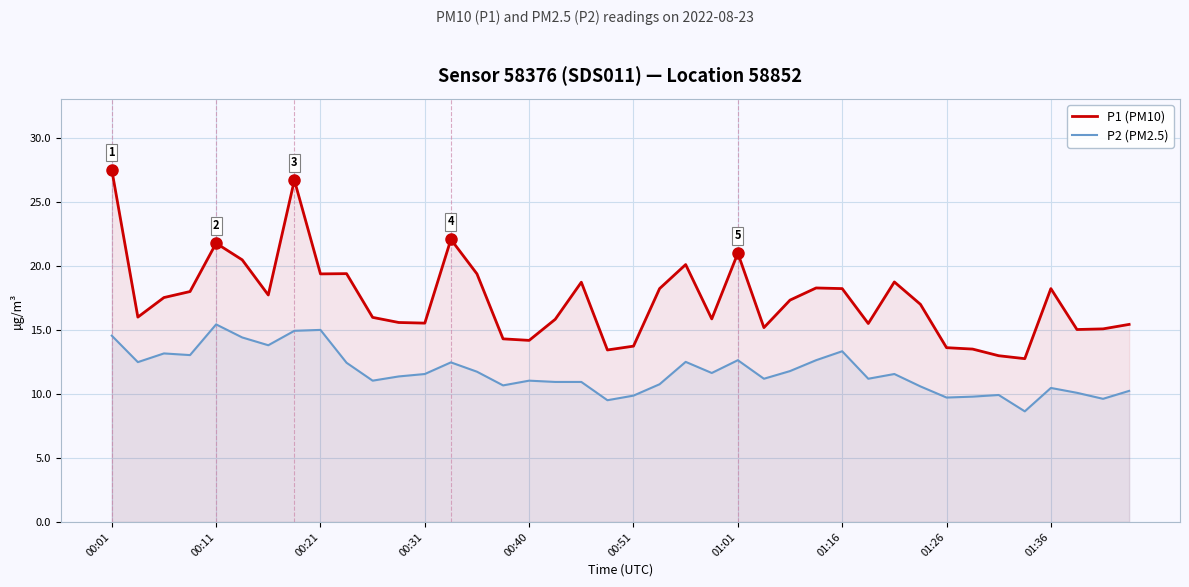

True or false: P1 (PM10) and P2 (PM2.5) cross at least once.

False